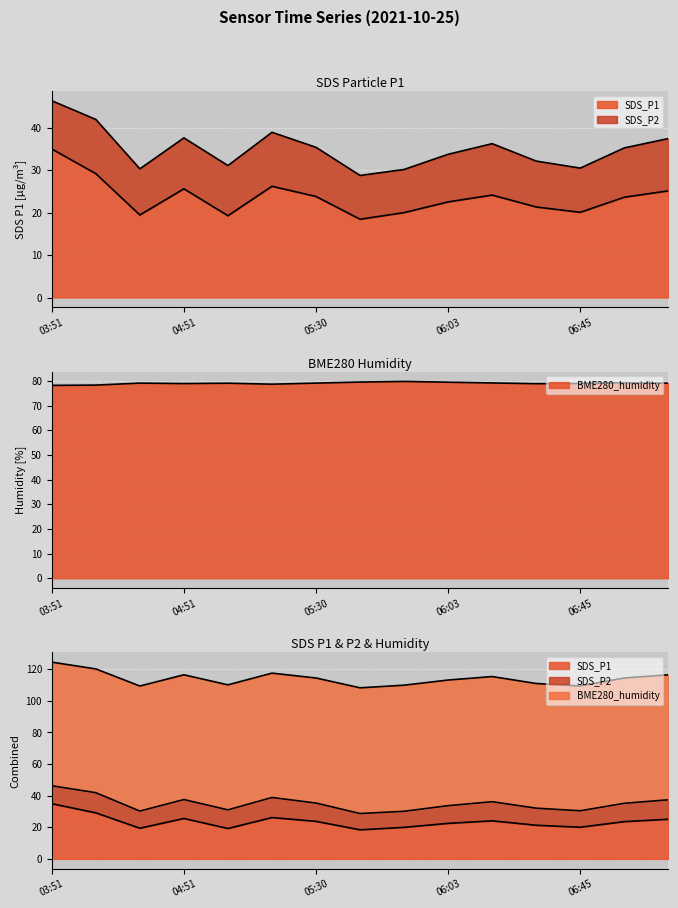

What is the average value of the SDS_P1 series?

23.6